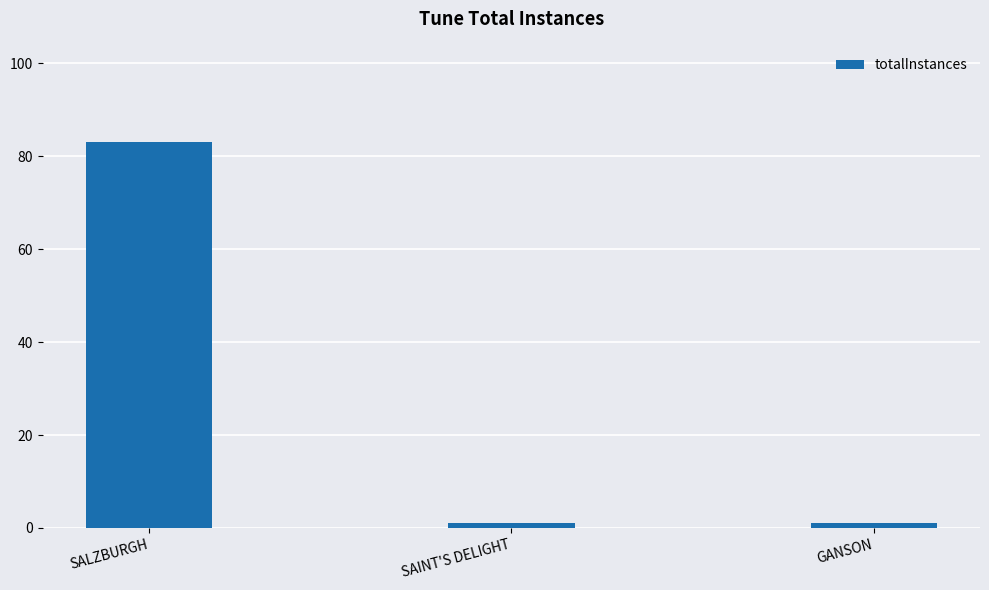

What is the average value?

28